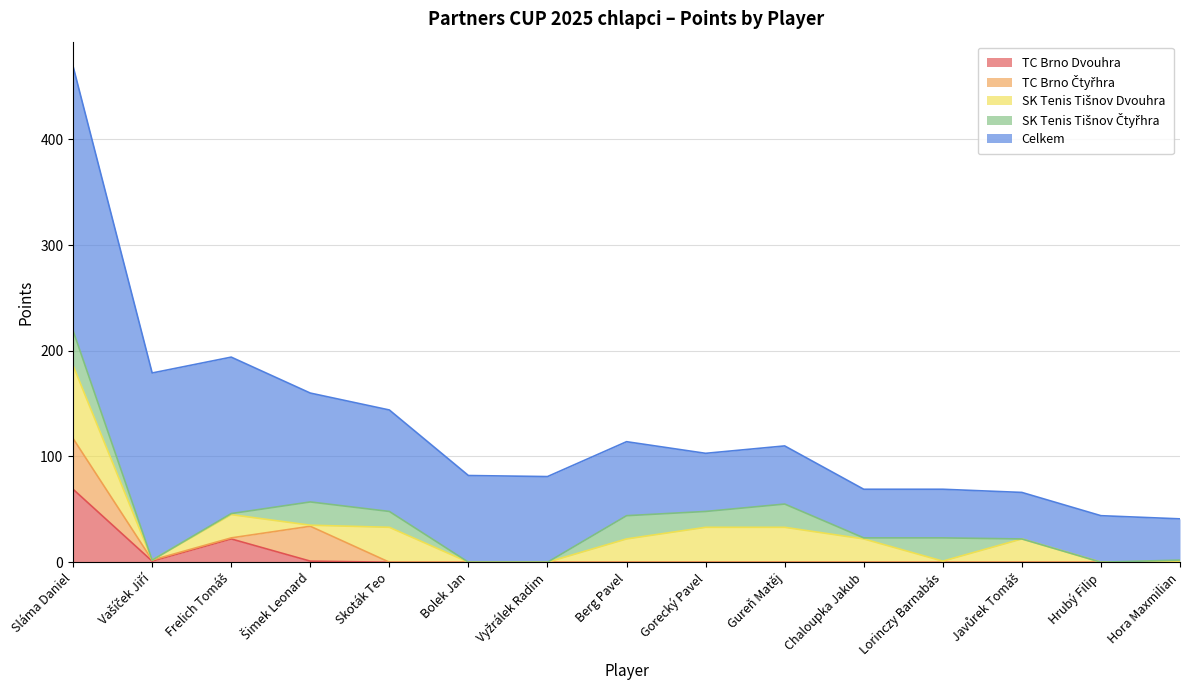

Which series has the largest total across all categories?

Celkem